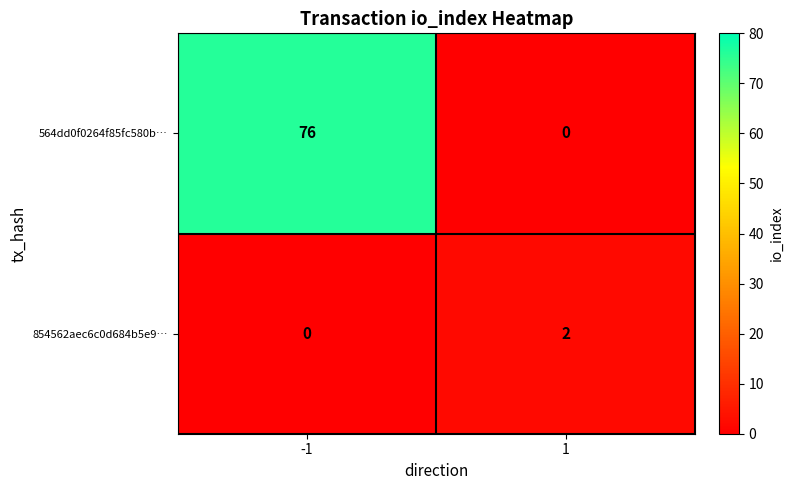

What is the maximum value shown in the chart?

76